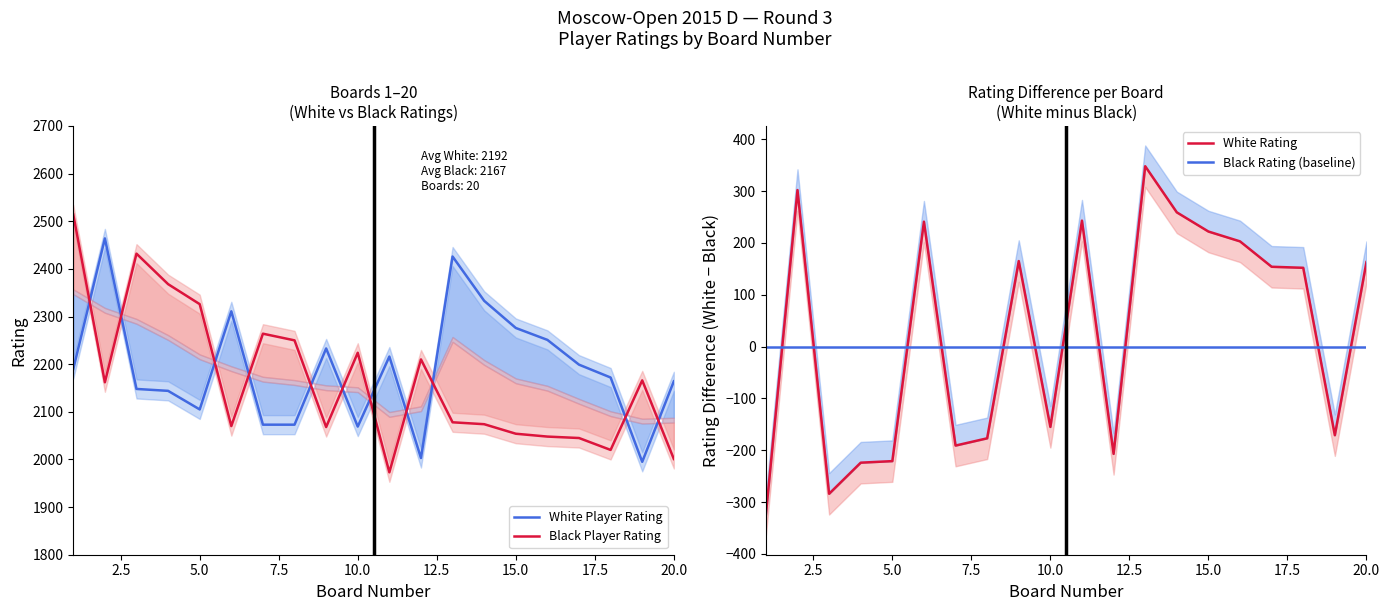

What is the lowest value of the White Player Rating series?

1995